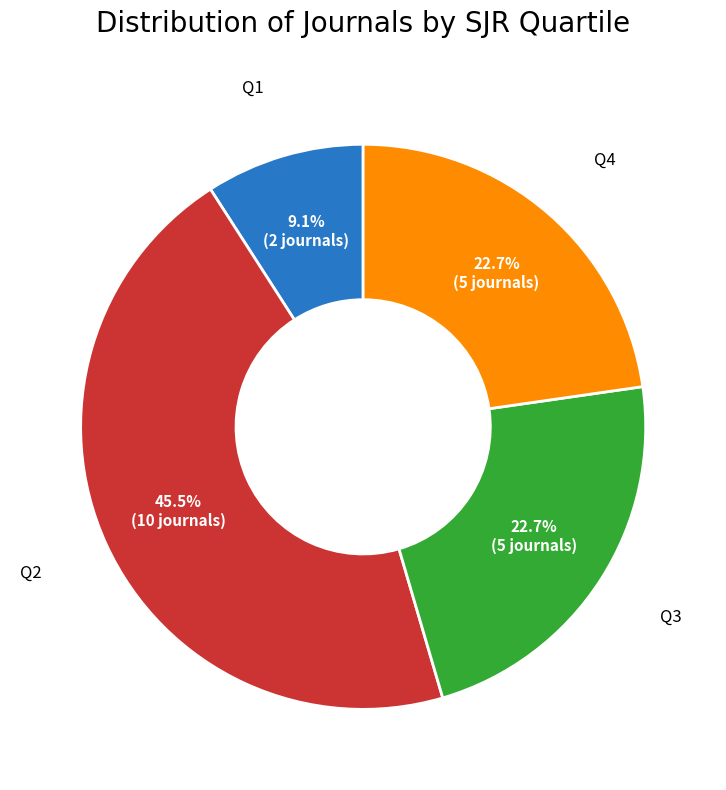

Does any single category account for the majority?

No